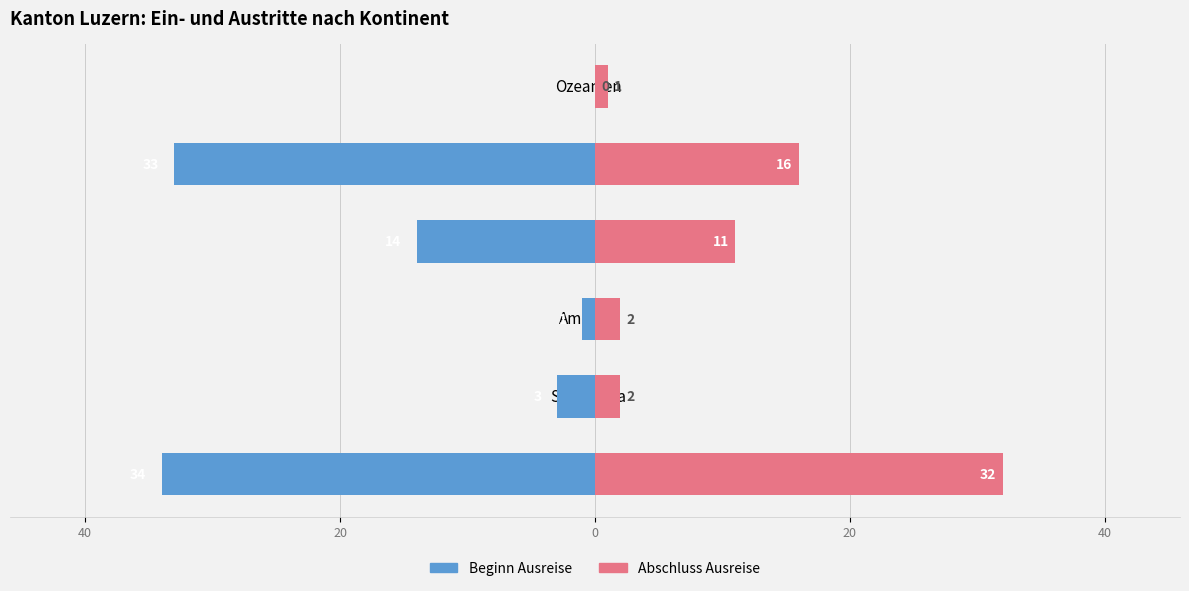

How many data points in Abschluss Ausreise are less than 11?

3